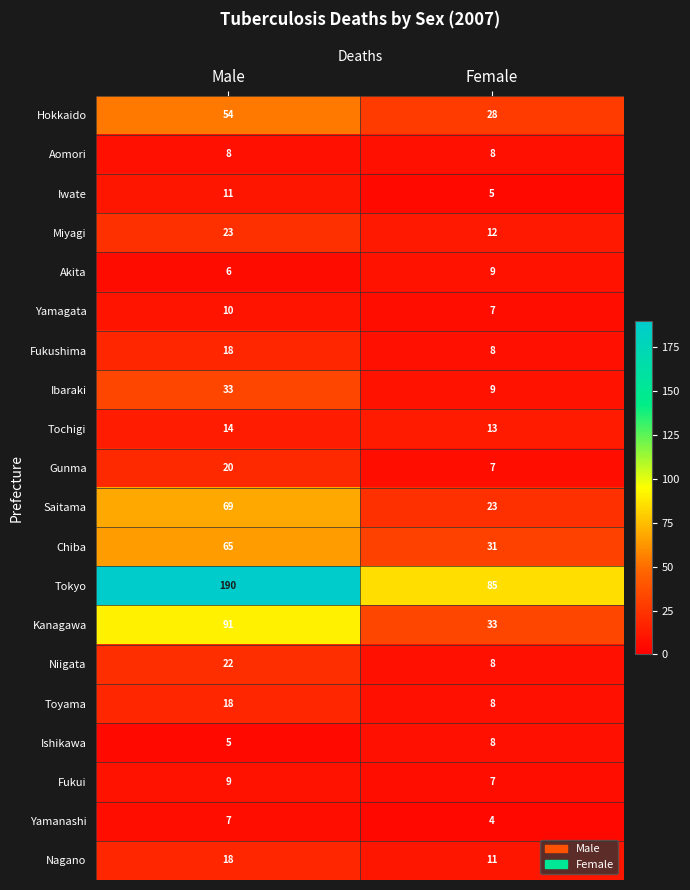

At which label does Gunma reach its minimum?

Female